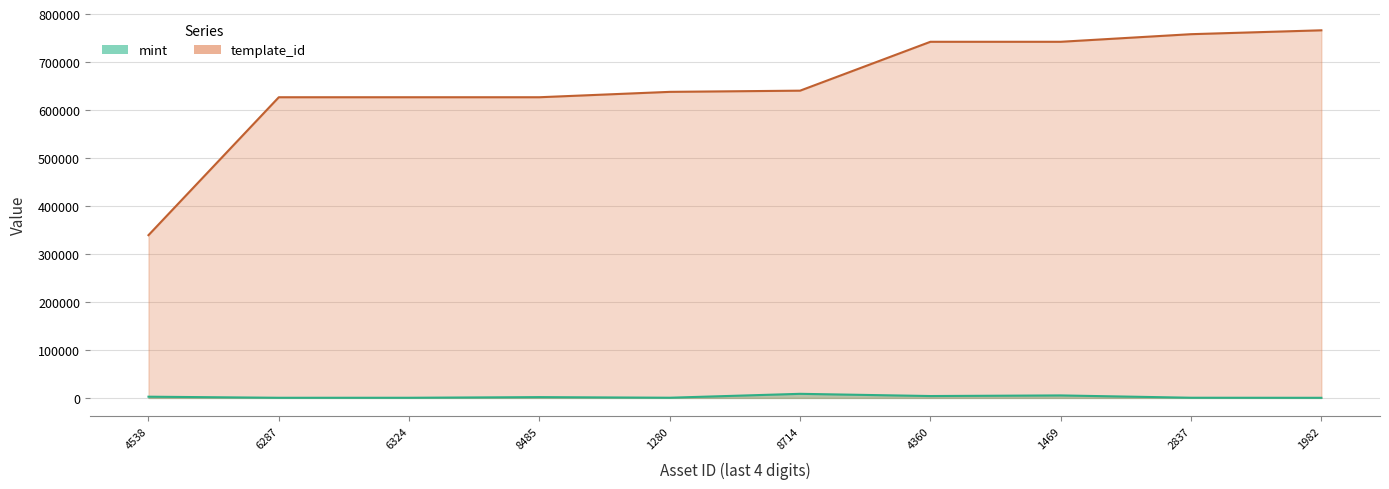

True or false: template_id has more than 1 interior local peaks.

False